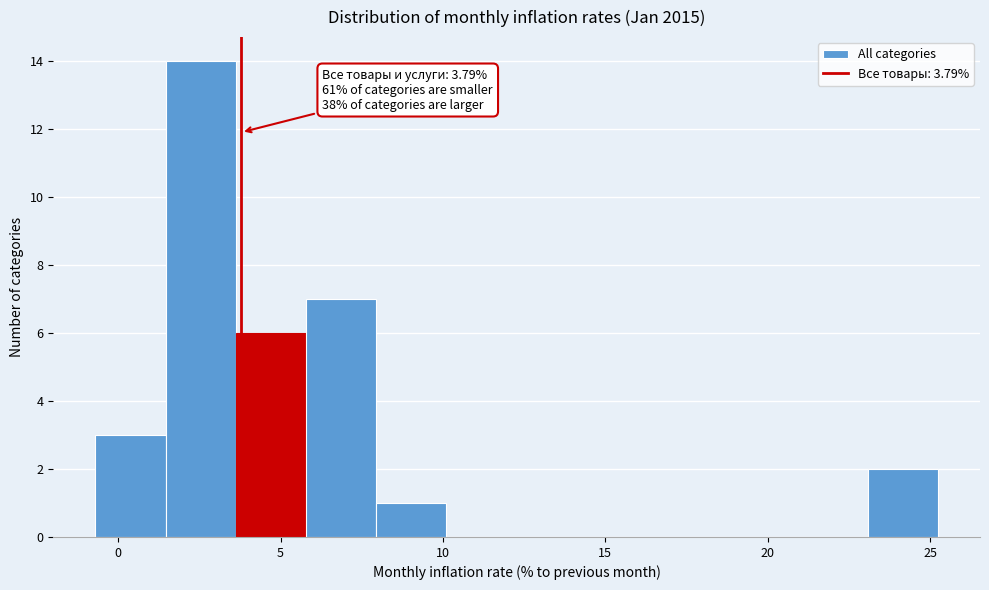

Over which range of the x-axis is the bar tallest?

1.5 to 3.5